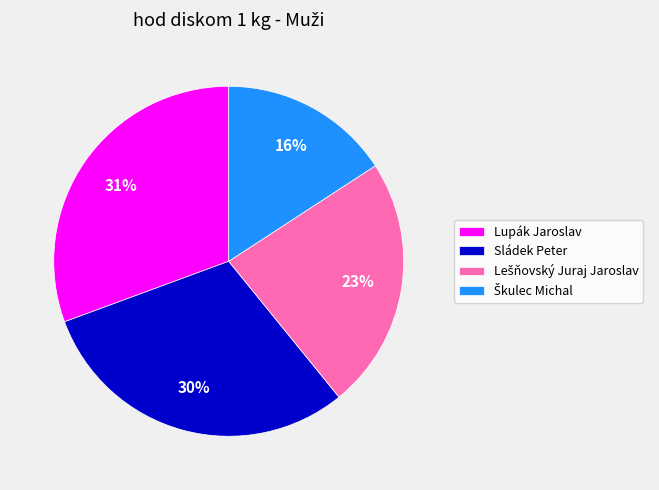

Is it true that Lupák Jaroslav is 31% of the pie?

True